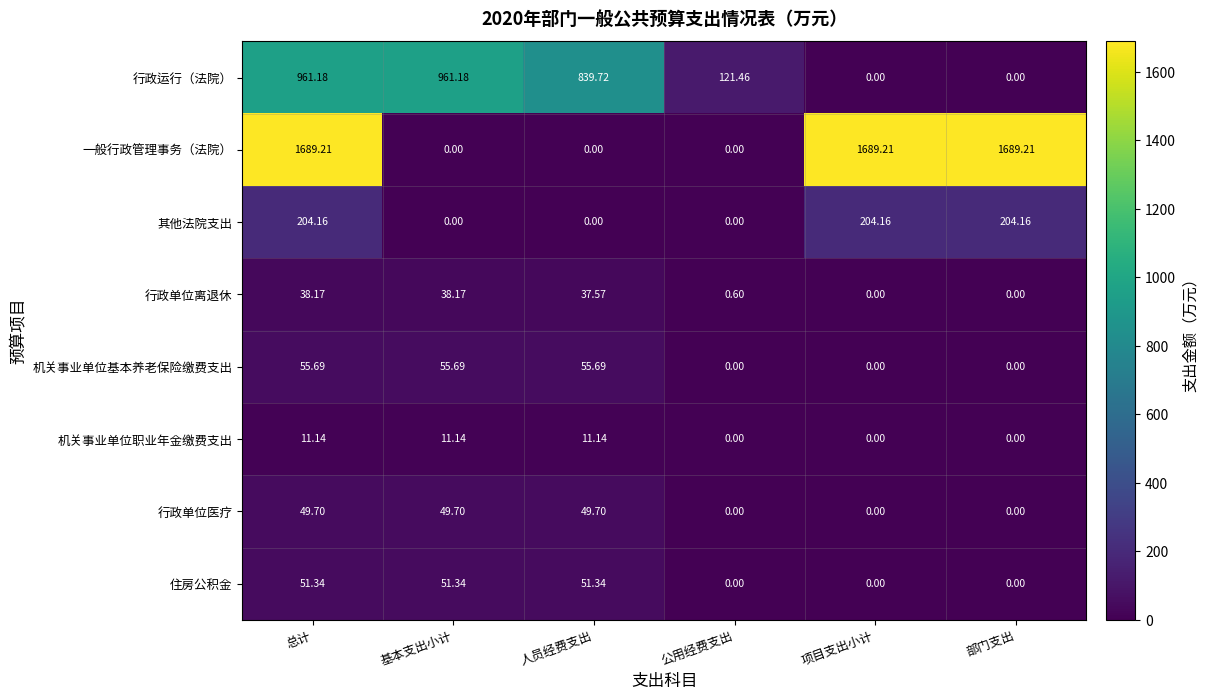

Which series has the largest total across all categories?

一般行政管理事务（法院）